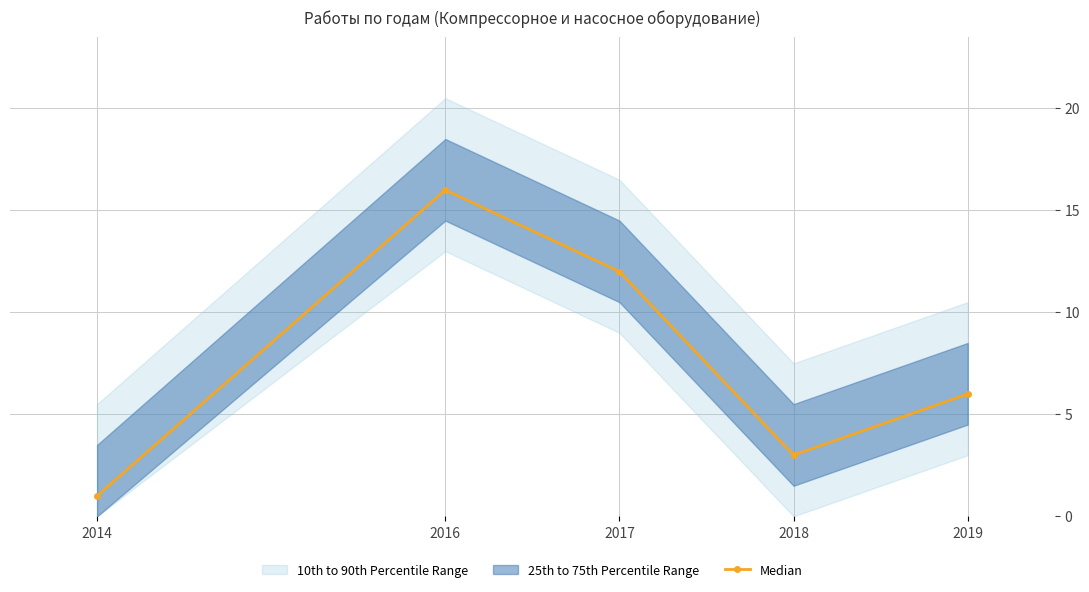

How many data points are less than 6?

2